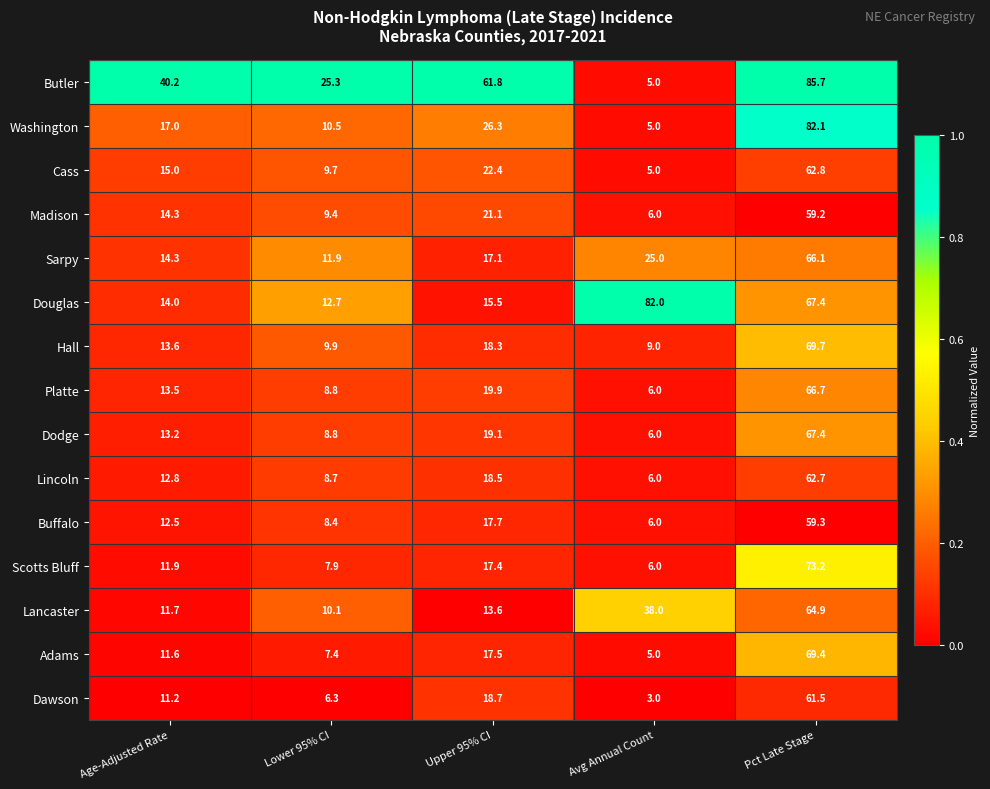

At which category is the sum across all series the highest?

Pct Late Stage